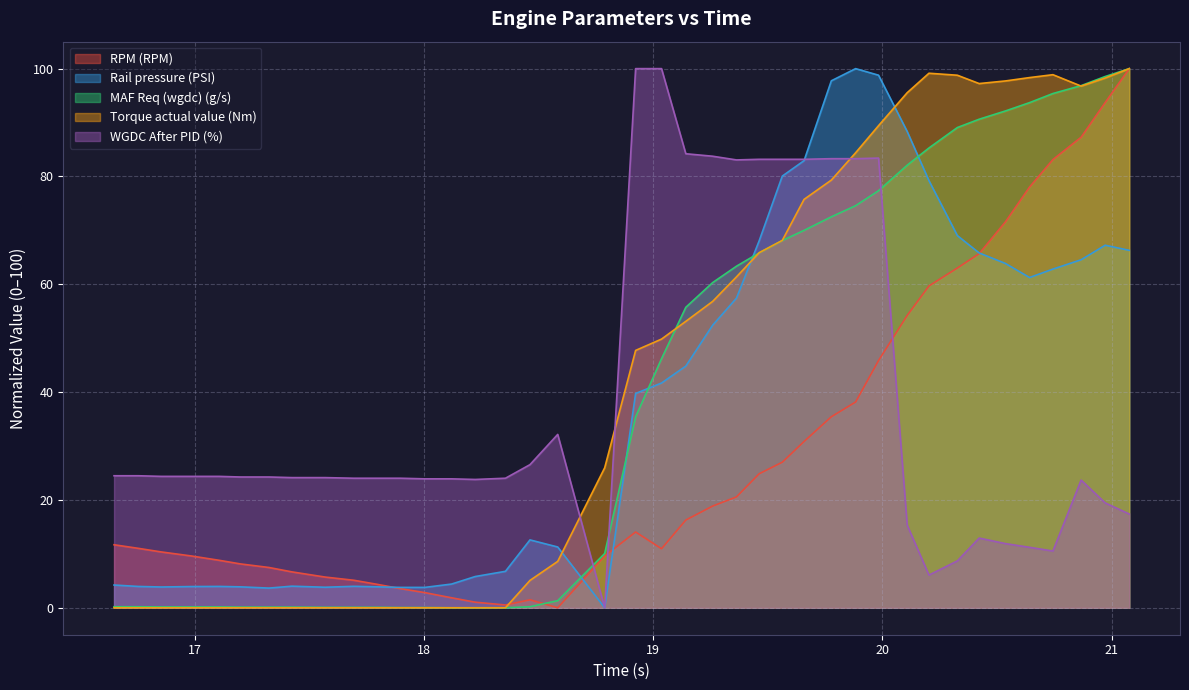

Reading left to right, what are all the values shown in this chart?

RPM (RPM): 16.647=11.7	16.753=11.0	16.853=10.4	16.983=9.6	17.106=8.8	17.198=8.1	17.323=7.5	17.423=6.7	17.568=5.7	17.693=5.1	17.793=4.4	17.897=3.6	18.003=2.8	18.12=1.8	18.223=1.0	18.355=0.5	18.462=1.5	18.583=0.0	18.788=9.6	18.923=14.1	19.036=10.9	19.142=16.3	19.259=18.9	19.363=20.6	19.462=24.9	19.563=27.0	19.658=30.8	19.777=35.4	19.883=38.2	19.983=45.9	20.108=54.2	20.203=59.7	20.327=63.0	20.422=65.7	20.537=71.6	20.642=78.0	20.744=83.1	20.867=87.3	20.972=93.7	21.077=100.0
Rail pressure (PSI): 16.647=4.2	16.753=4.0	16.853=3.9	16.983=3.9	17.106=4.0	17.198=3.9	17.323=3.6	17.423=4.0	17.568=3.8	17.693=4.0	17.793=3.9	17.897=3.8	18.003=3.8	18.12=4.4	18.223=5.8	18.355=6.8	18.462=12.6	18.583=11.3	18.788=0.0	18.923=39.7	19.036=41.7	19.142=44.8	19.259=52.4	19.363=57.4	19.462=68.0	19.563=80.1	19.658=82.9	19.777=97.7	19.883=100.0	19.983=98.8	20.108=88.3	20.203=79.2	20.327=69.0	20.422=65.8	20.537=63.9	20.642=61.3	20.744=62.8	20.867=64.6	20.972=67.2	21.077=66.3
MAF Req (wgdc) (g/s): 16.647=0.2	16.753=0.2	16.853=0.2	16.983=0.2	17.106=0.2	17.198=0.1	17.323=0.1	17.423=0.1	17.568=0.1	17.693=0.1	17.793=0.1	17.897=0.0	18.003=0.0	18.12=0.0	18.223=0.0	18.355=0.0	18.462=0.2	18.583=1.3	18.788=10.1	18.923=35.4	19.036=46.2	19.142=55.7	19.259=60.3	19.363=63.3	19.462=65.8	19.563=68.1	19.658=70.0	19.777=72.5	19.883=74.6	19.983=77.4	20.108=82.1	20.203=85.3	20.327=89.1	20.422=90.6	20.537=92.2	20.642=93.7	20.744=95.4	20.867=96.8	20.972=98.5	21.077=100.0
Torque actual value (Nm): 16.647=0.0	16.753=0.0	16.853=0.0	16.983=0.0	17.106=0.0	17.198=0.0	17.323=0.0	17.423=0.0	17.568=0.0	17.693=0.0	17.793=0.0	17.897=0.0	18.003=0.0	18.12=0.0	18.223=0.0	18.355=0.0	18.462=5.1	18.583=8.6	18.788=26.0	18.923=47.7	19.036=49.8	19.142=53.1	19.259=56.8	19.363=61.4	19.462=65.9	19.563=68.1	19.658=75.7	19.777=79.3	19.883=84.4	19.983=89.4	20.108=95.5	20.203=99.1	20.327=98.8	20.422=97.2	20.537=97.7	20.642=98.3	20.744=98.9	20.867=96.8	20.972=98.3	21.077=100.0
WGDC After PID (%): 16.647=24.5	16.753=24.5	16.853=24.4	16.983=24.4	17.106=24.4	17.198=24.3	17.323=24.3	17.423=24.1	17.568=24.1	17.693=24.0	17.793=24.0	17.897=24.0	18.003=23.9	18.12=23.9	18.223=23.8	18.355=24.0	18.462=26.5	18.583=32.2	18.788=0.0	18.923=100.0	19.036=100.0	19.142=84.2	19.259=83.8	19.363=83.1	19.462=83.2	19.563=83.2	19.658=83.2	19.777=83.3	19.883=83.3	19.983=83.4	20.108=15.3	20.203=6.1	20.327=8.7	20.422=12.9	20.537=11.9	20.642=11.2	20.744=10.5	20.867=23.7	20.972=19.5	21.077=17.4